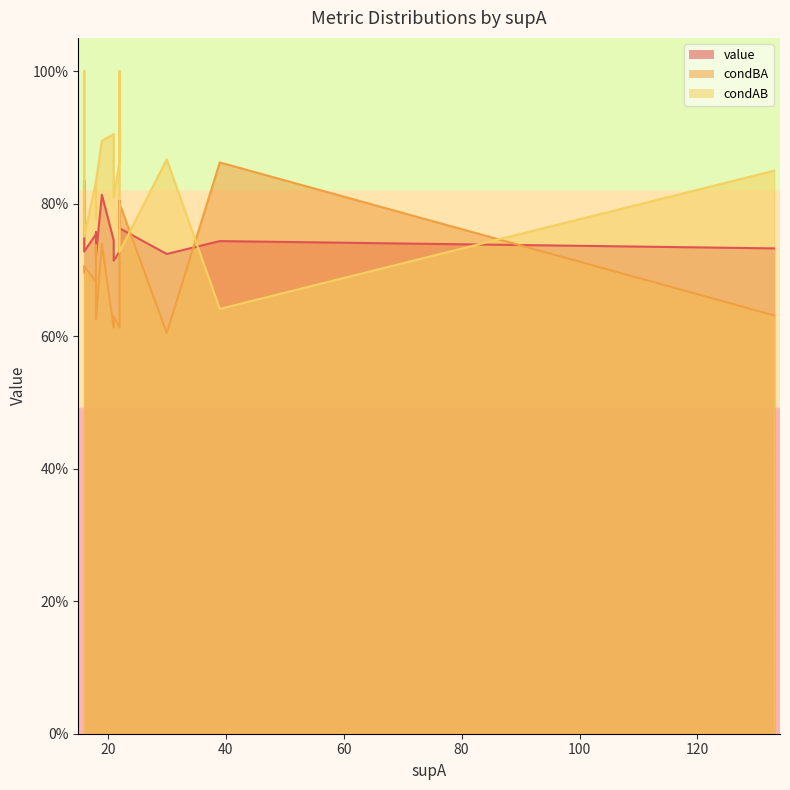

What are all the series names shown in the legend?

value, condBA, condAB